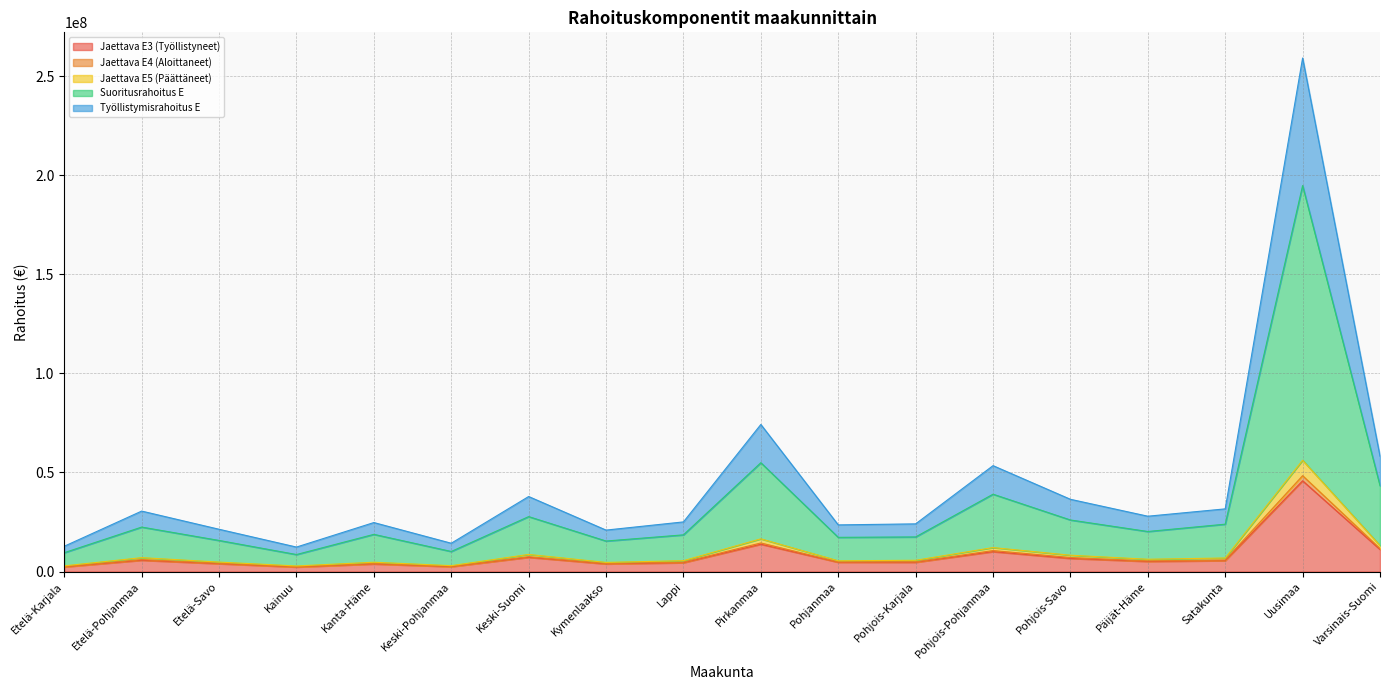

List the labels in order of Työllistymisrahoitus E value, largest first.

Uusimaa, Pirkanmaa, Varsinais-Suomi, Pohjois-Pohjanmaa, Keski-Suomi, Pohjois-Savo, Etelä-Pohjanmaa, Satakunta, Päijät-Häme, Pohjois-Karjala, Pohjanmaa, Lappi, Etelä-Savo, Kymenlaakso, Kanta-Häme, Keski-Pohjanmaa, Etelä-Karjala, Kainuu